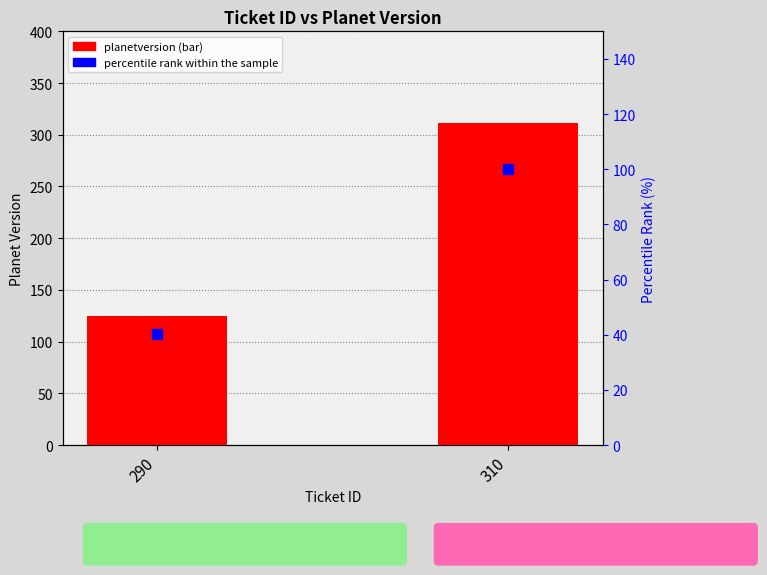

Is the value of percentile rank within the sample at 290 greater than the value of planetversion at 290?

No